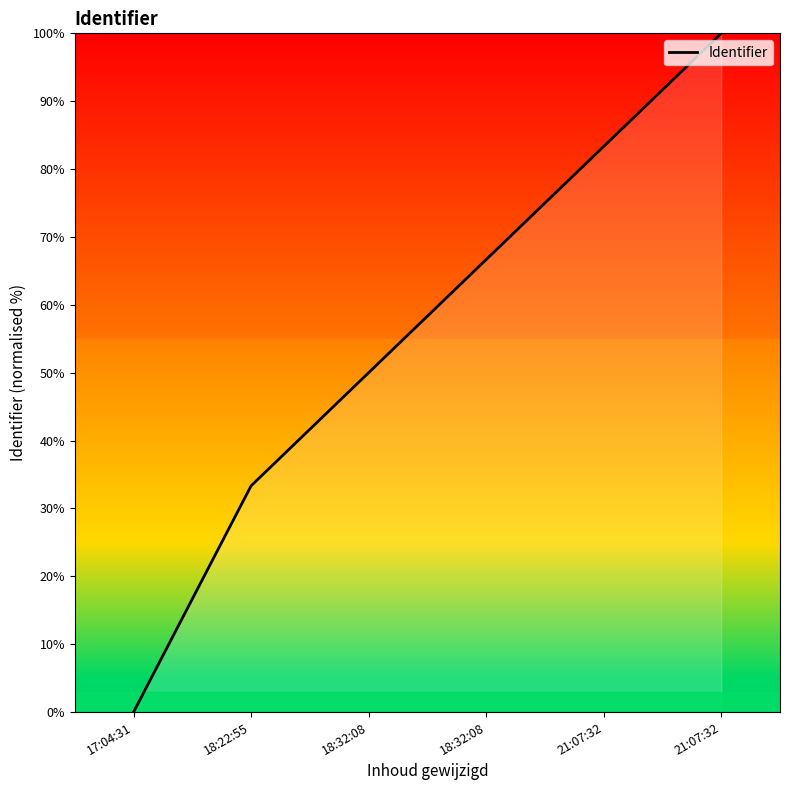

Is this an area chart (filled region under the line)?

No